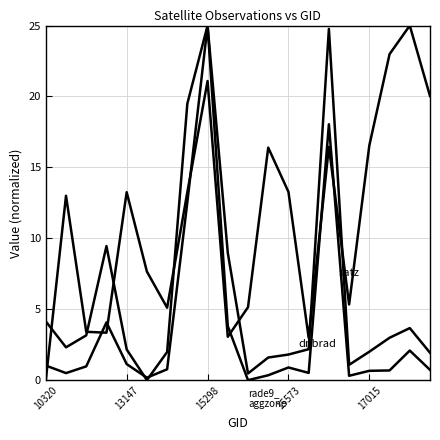

Does the chart display data point markers on the line(s)?

No